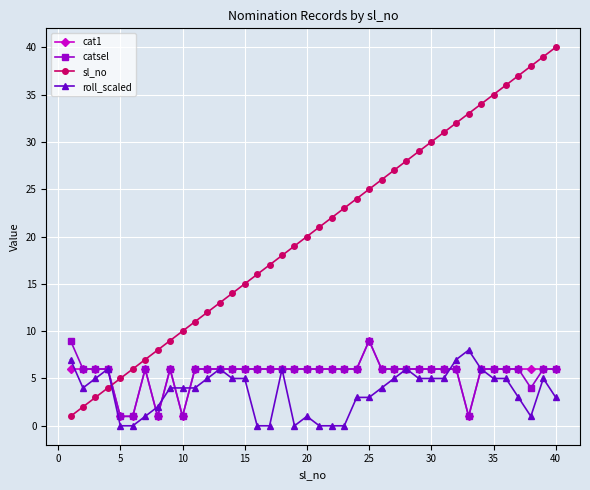

How many categories are shown in the chart?

40